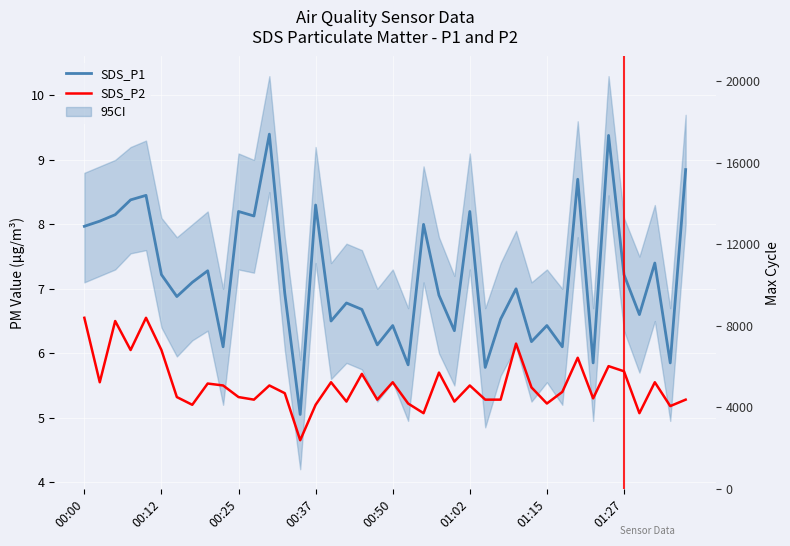

What is the maximum value for SDS_P2?

6.5